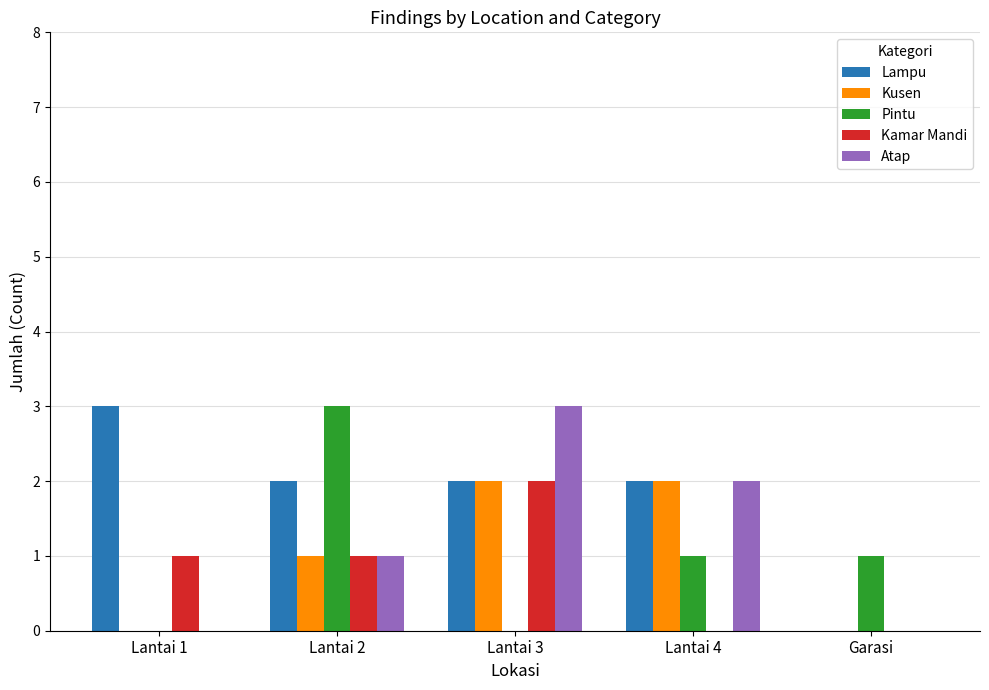

Reading left to right, extract all data points from this chart.

Lampu: 3	2	2	2	0
Kusen: 0	1	2	2	0
Pintu: 0	3	0	1	1
Kamar Mandi: 1	1	2	0	0
Atap: 0	1	3	2	0